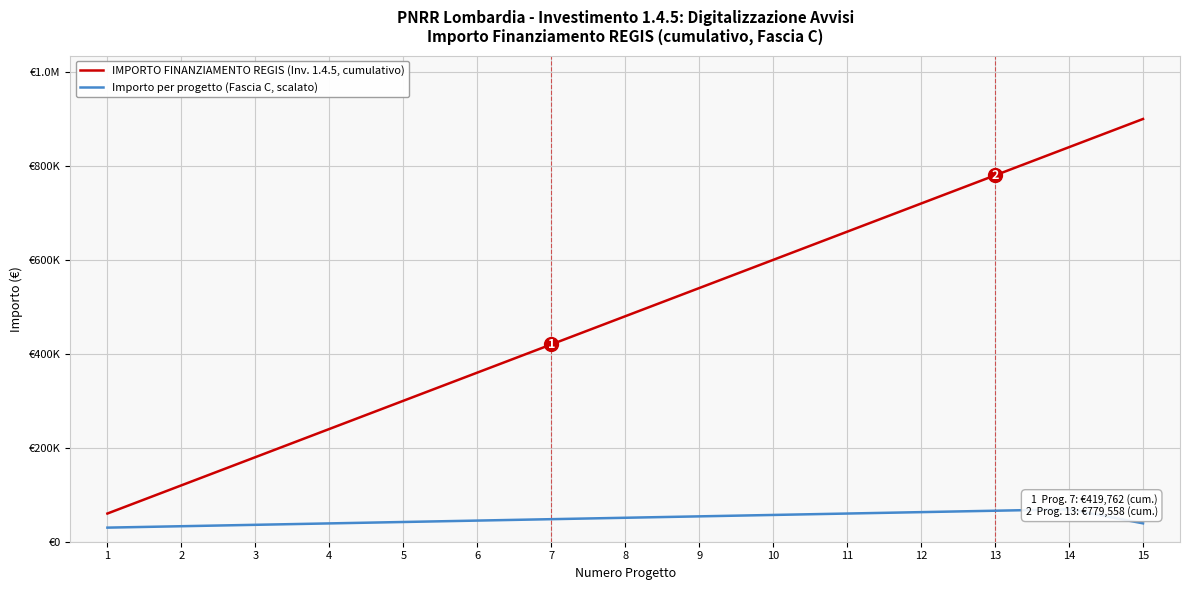

True or false: IMPORTO FINANZIAMENTO REGIS (Inv. 1.4.5, cumulativo) and Importo per progetto (Fascia C, scalato) cross at least once.

False